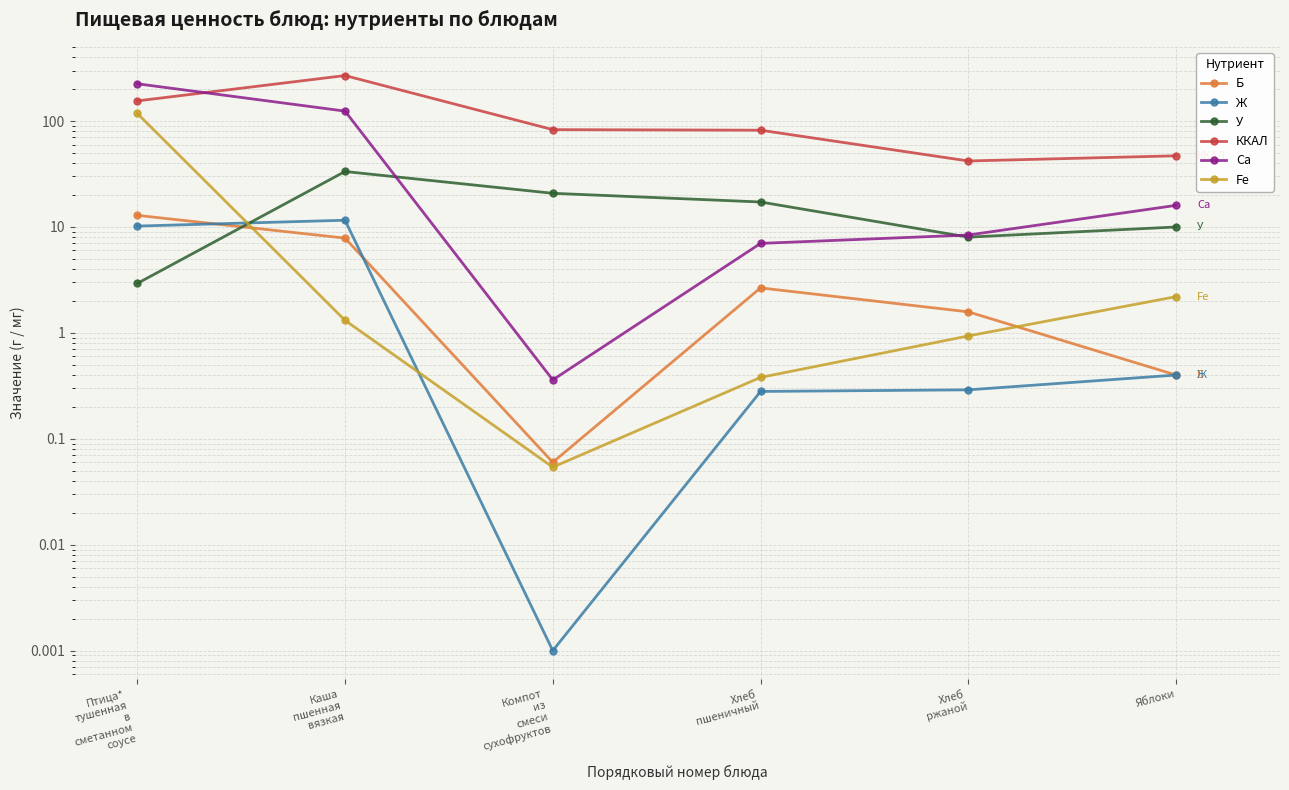

Which series changed the most between Каша
пшенная
вязкая and Хлеб
пшеничный?

ККАЛ